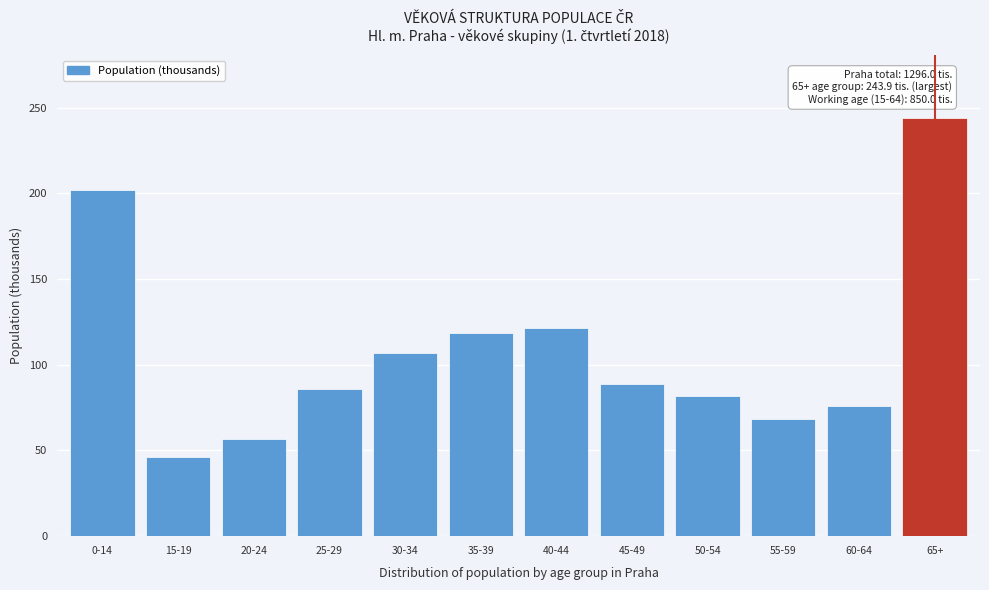

Reading right to left, transcribe all the data shown in this chart.

243.9	75.9	68.4	81.8	89.0	121.2	118.6	106.9	85.6	56.5	46.1	202.1